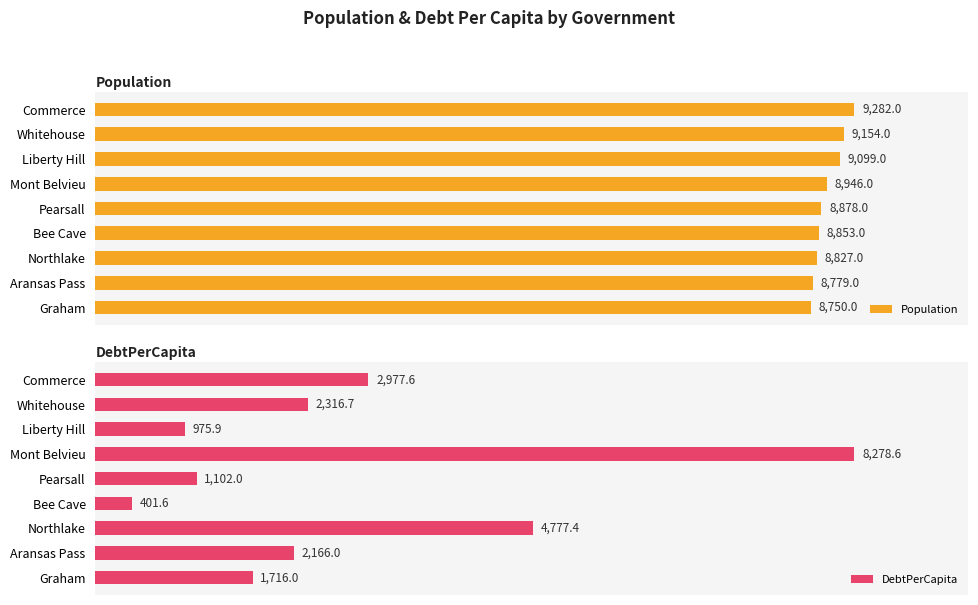

What are all the series names shown in the legend?

Population, DebtPerCapita